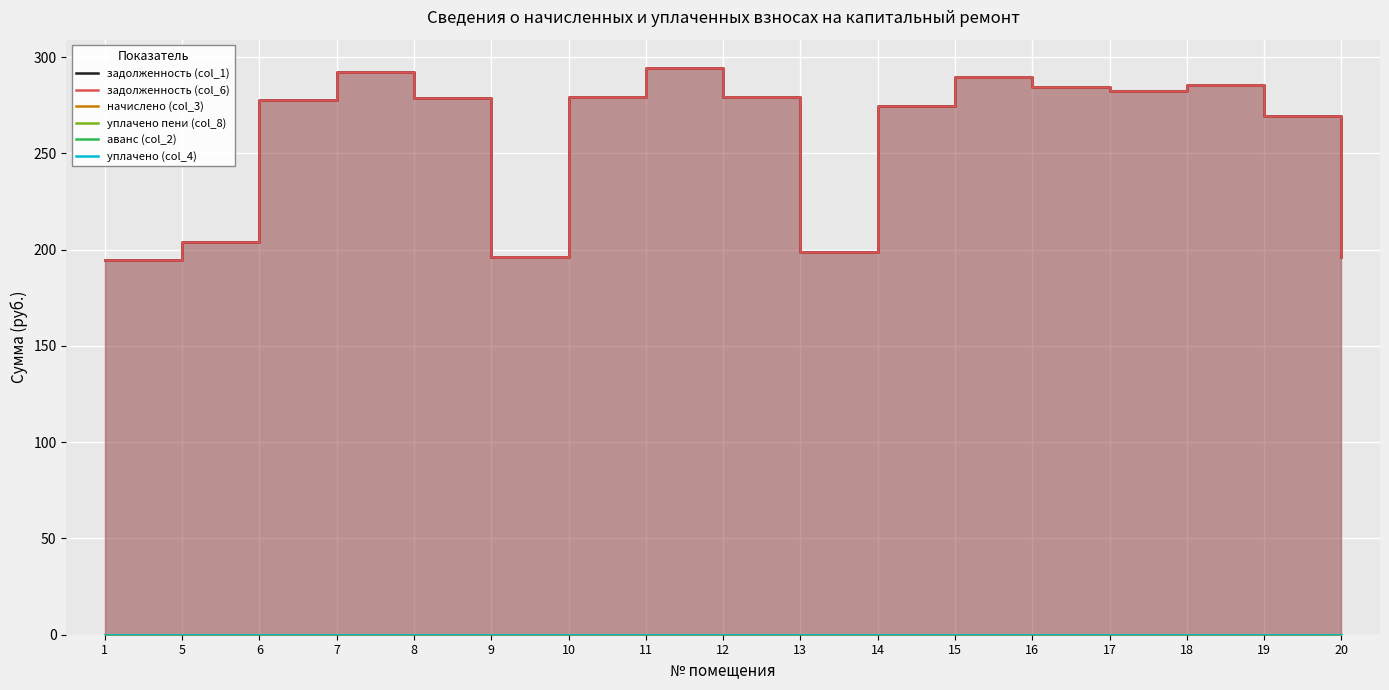

True or false: аванс (col_2) has a value of 0.0 at 11.

True